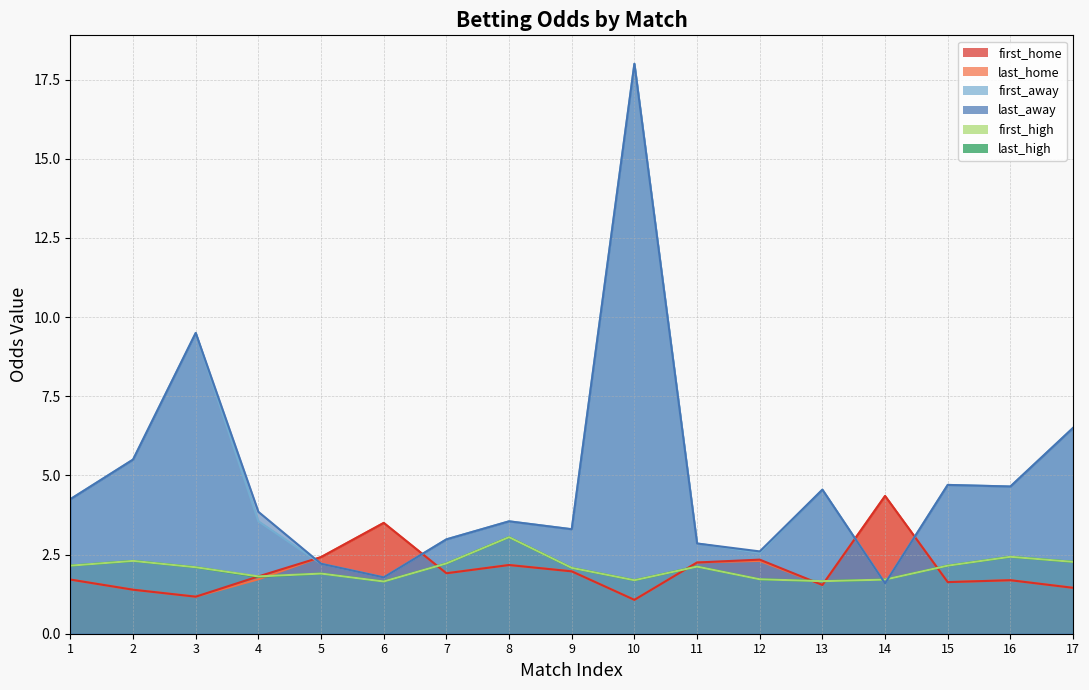

In first_home, how many points are lower than both neighbors (excluding endpoints)?

5